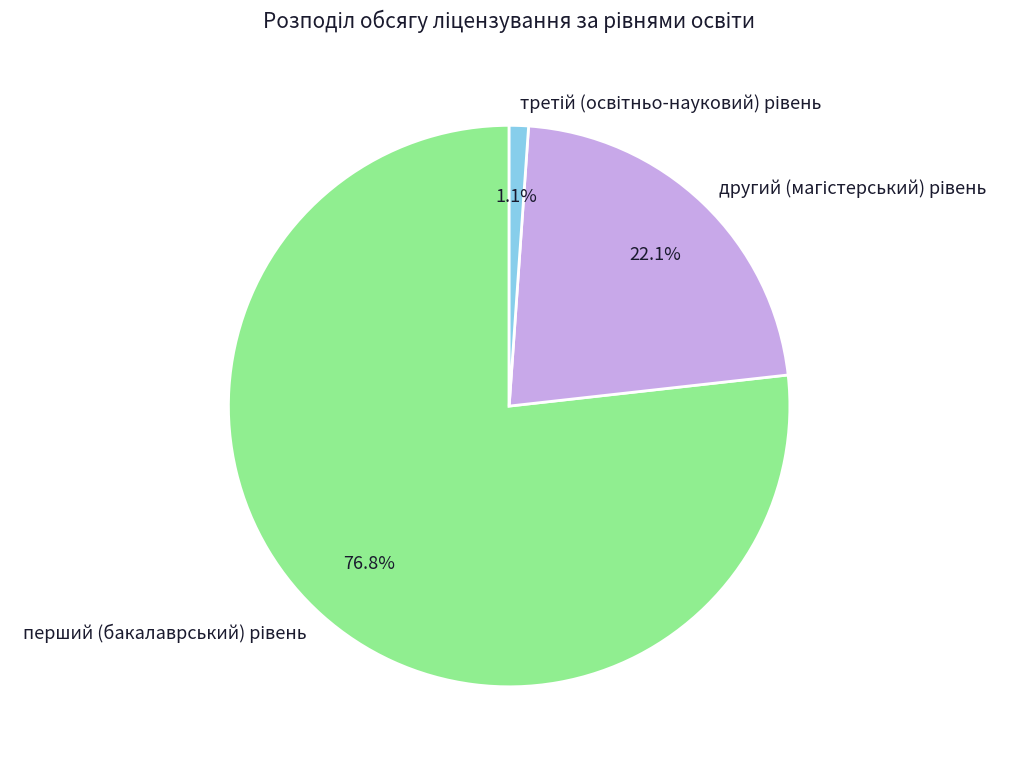

Is there any slice that represents more than half of the pie?

Yes